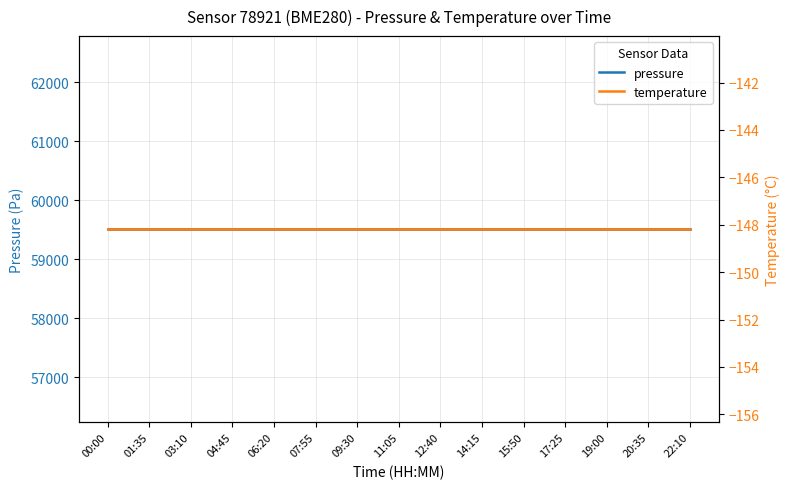

Reading left to right, extract all data points from this chart.

pressure: 59511.4	59511.4	59511.4	59511.4	59511.4	59511.4	59511.4	59511.4	59511.4	59511.4	59511.4	59511.4	59511.4	59511.4	59511.4
temperature: -148.2	-148.2	-148.2	-148.2	-148.2	-148.2	-148.2	-148.2	-148.2	-148.2	-148.2	-148.2	-148.2	-148.2	-148.2